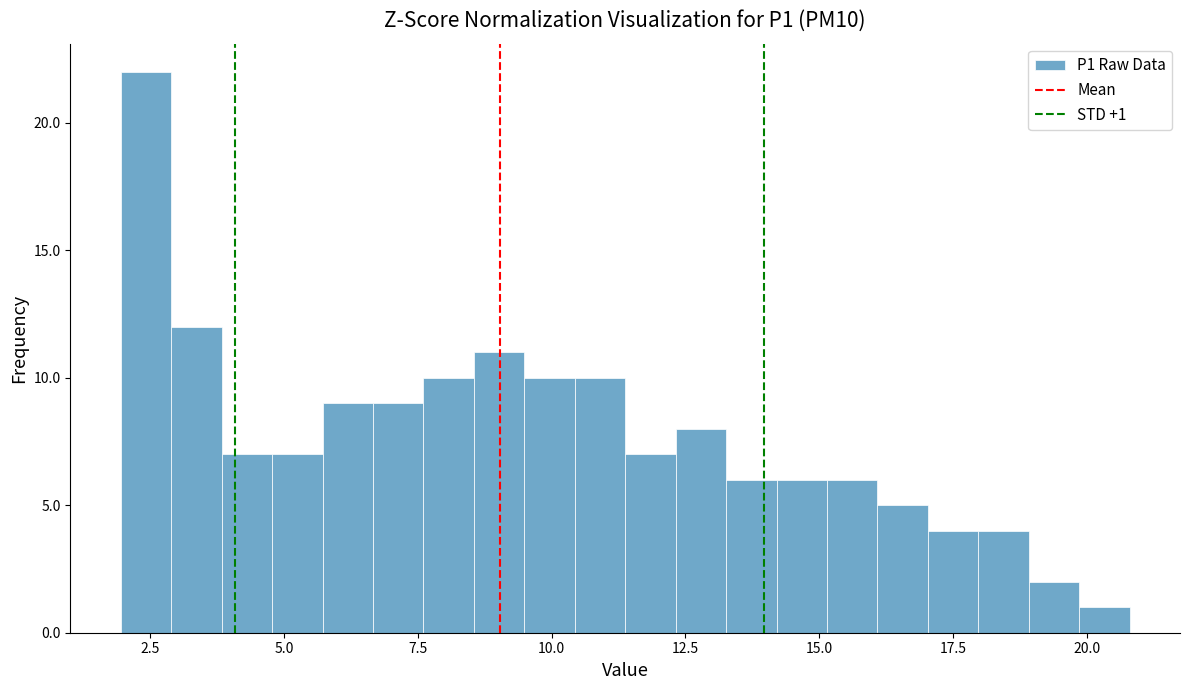

Around what value on the x-axis is the tallest bar? Give the approximate position of its centre, as read against the axis.

2.5